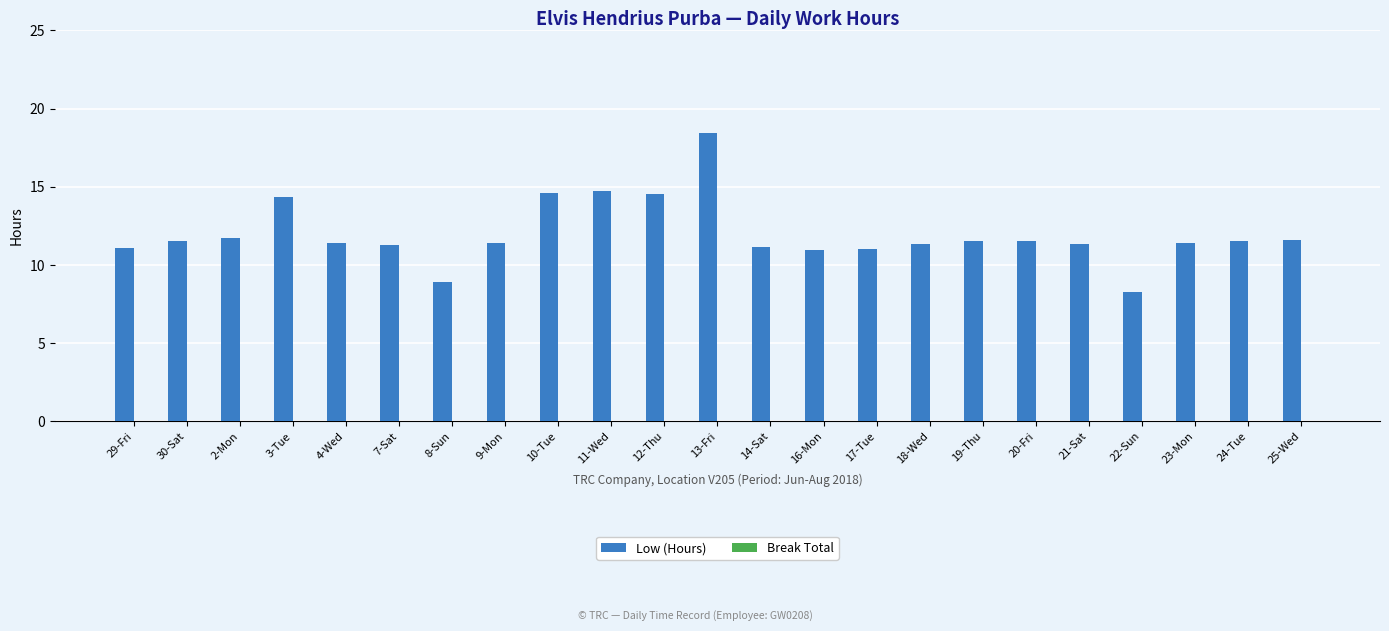

Between 20-Fri and 3-Tue, which is larger?

3-Tue